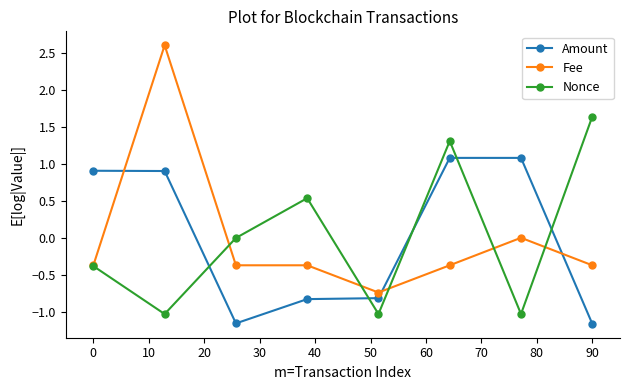

In Nonce, how many points are higher than both neighbors (excluding endpoints)?

2